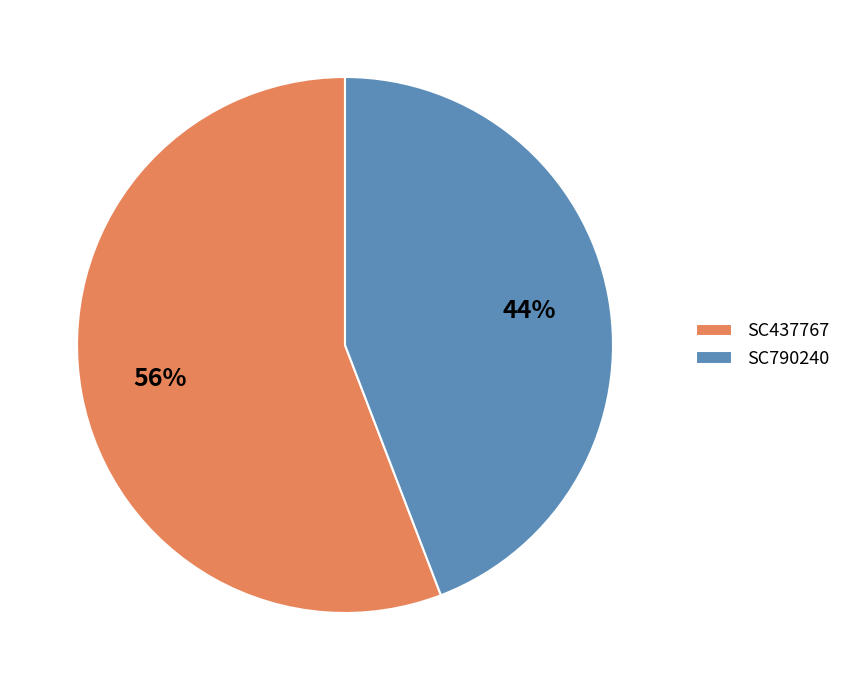

Approximately how many times larger is the value at SC437767 compared to SC790240?

1.3